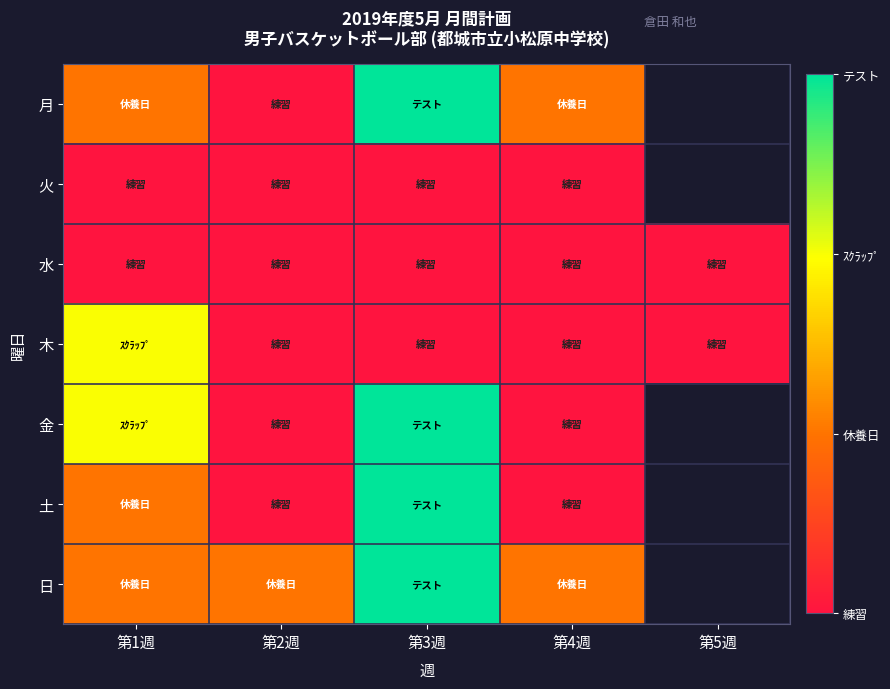

True or false: 月 has a value of 0.3 at 第4週.

False